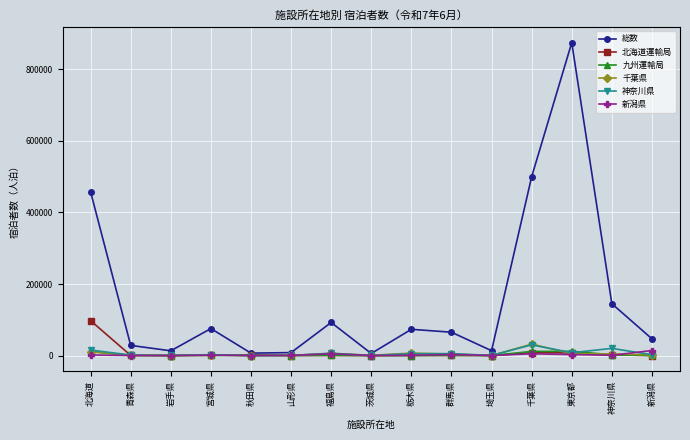

What is the maximum value shown in the chart?

874860